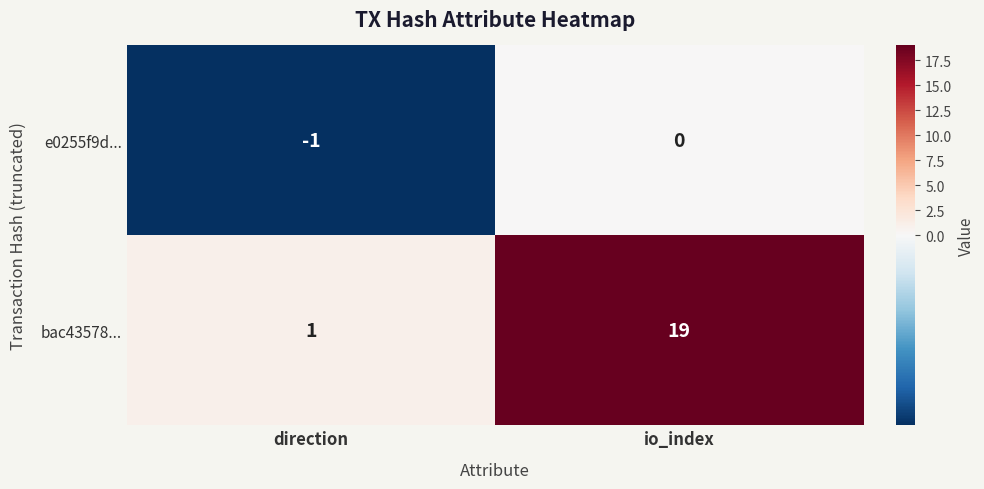

Which series changed the most between direction and io_index?

bac43578...